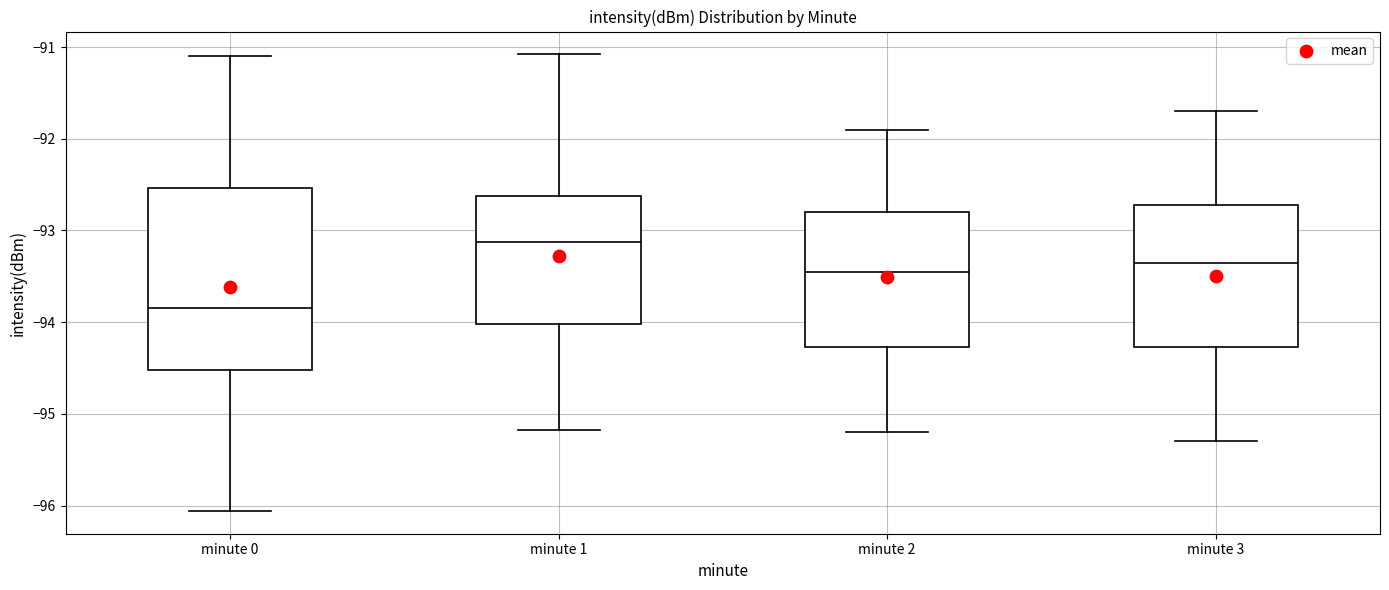

Which box's median line is the highest?

minute 1